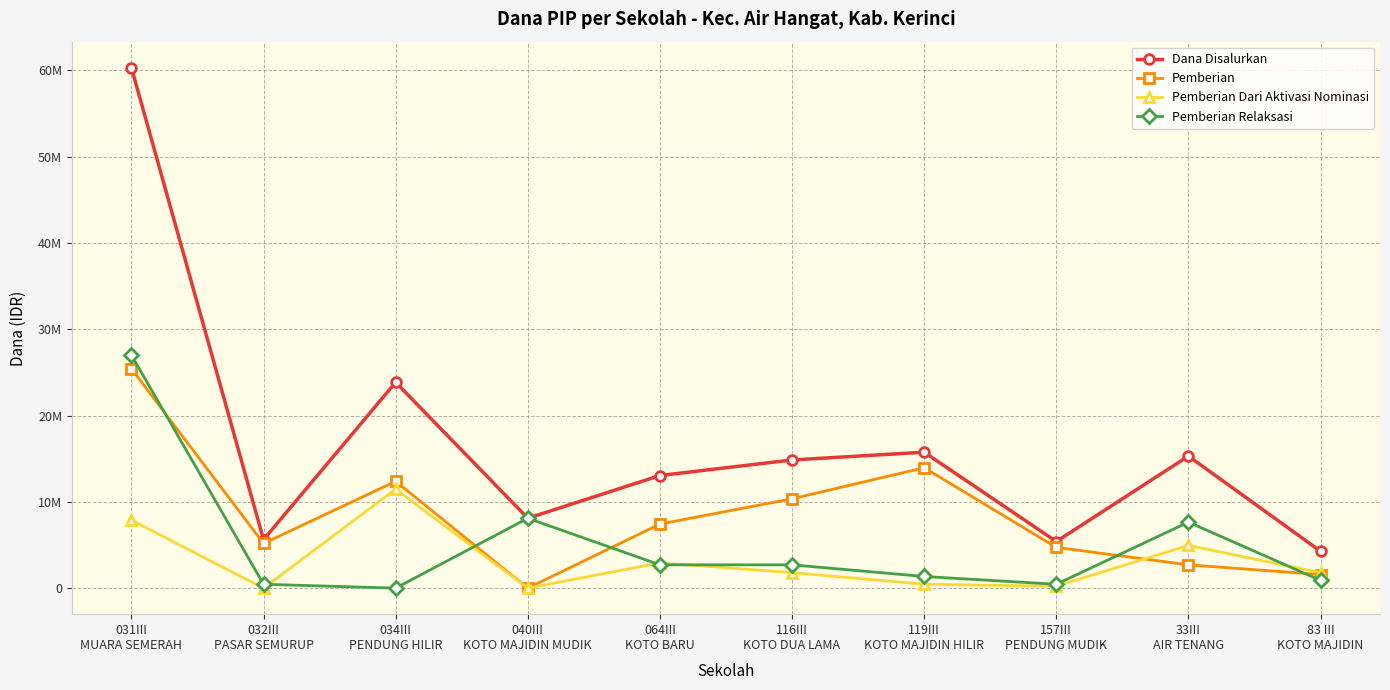

Does the chart display data point markers on the line(s)?

Yes